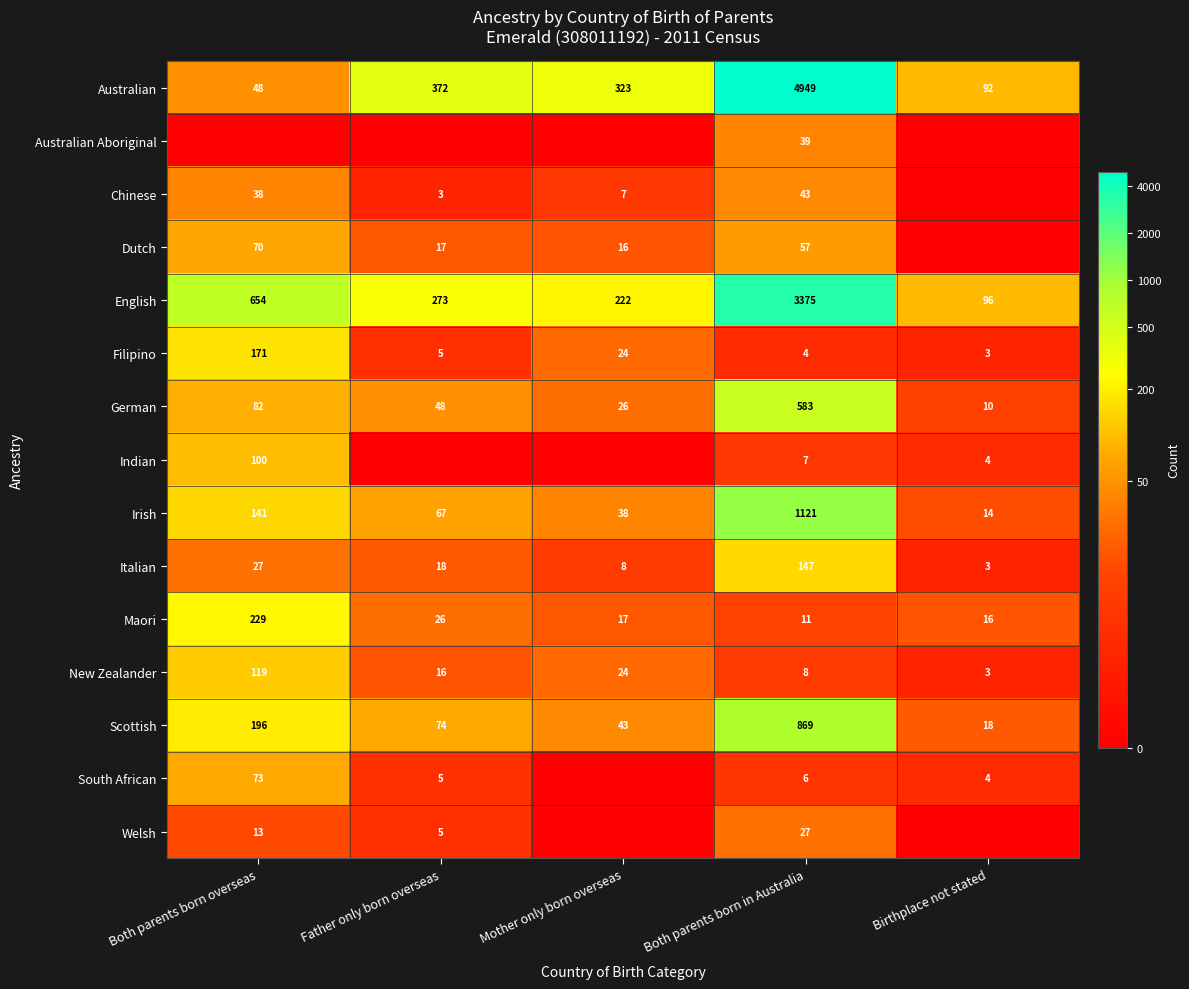

The South African series shows 2.6 at Birthplace not stated. True or false?

False